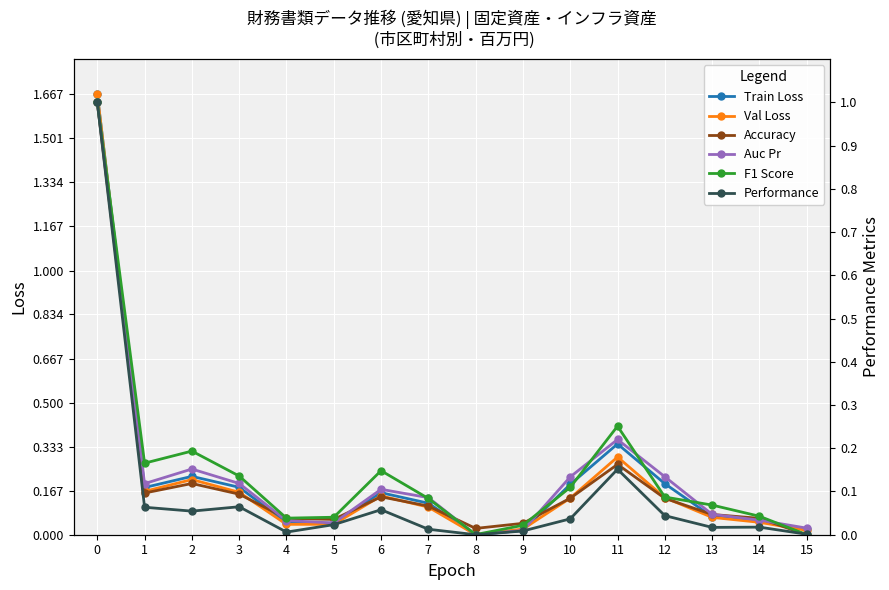

What is the average value of the Accuracy series?

0.1